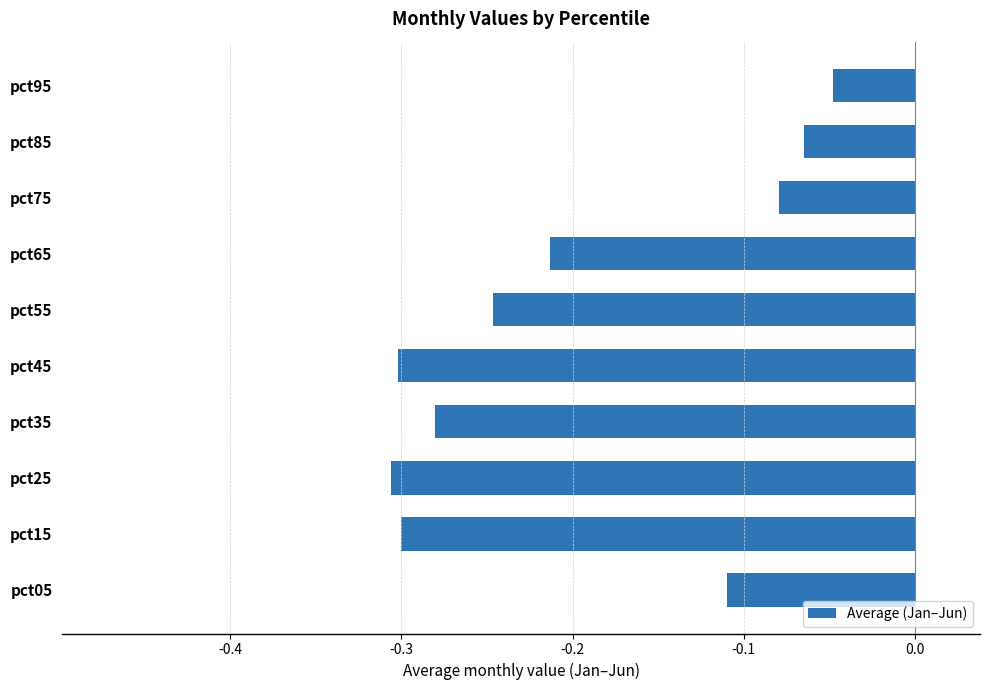

Is it true that the value at pct45 is -0.5?

False